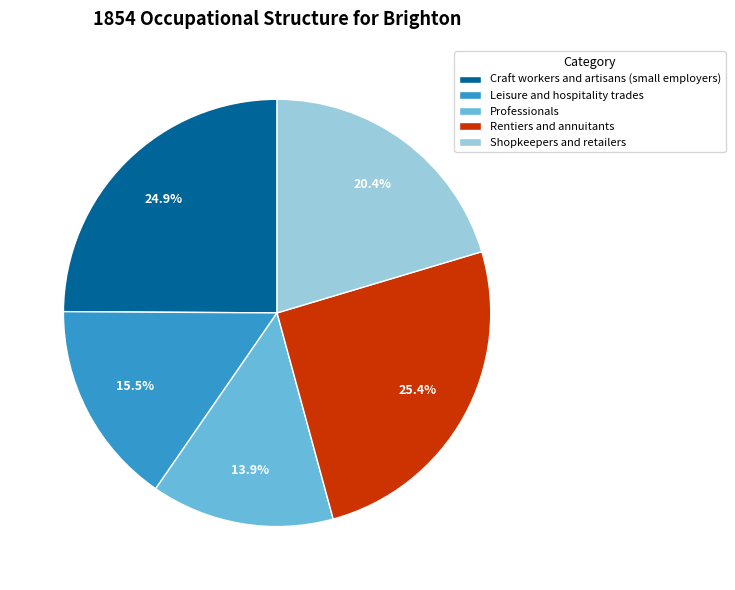

Is there any slice that represents more than half of the pie?

No